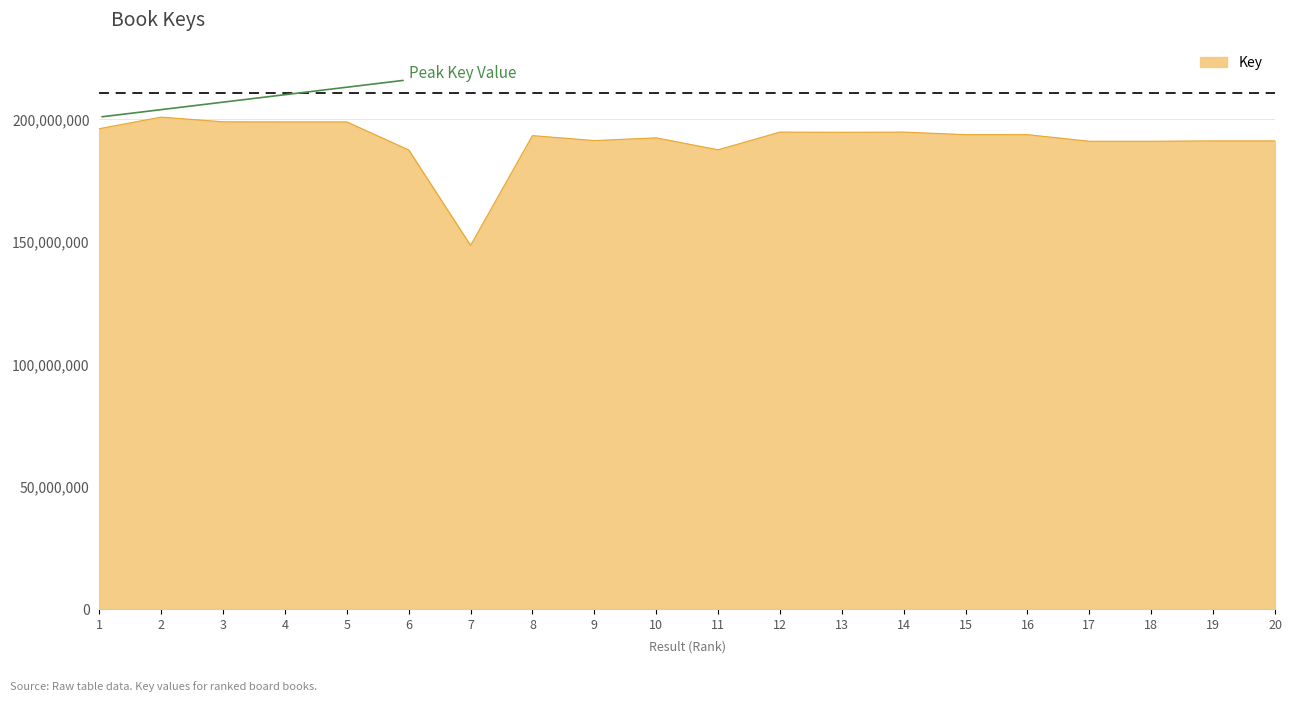

What is the minimum value shown in the chart?

148392295